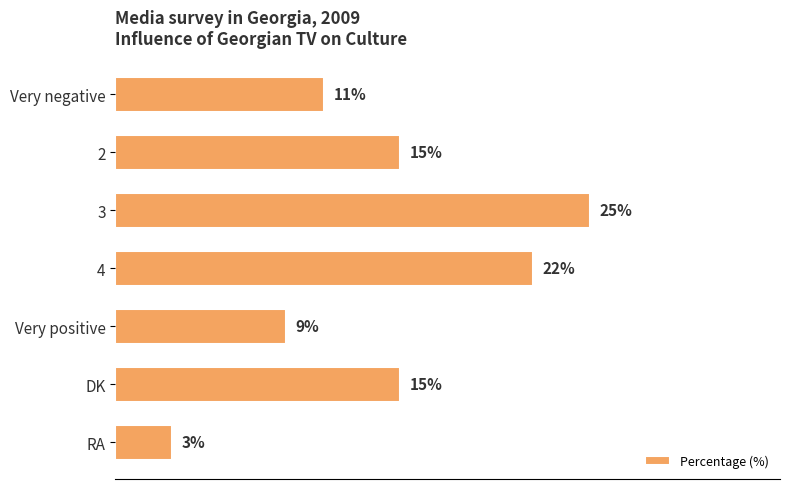

What is the label of the 2nd bar from the bottom?

DK